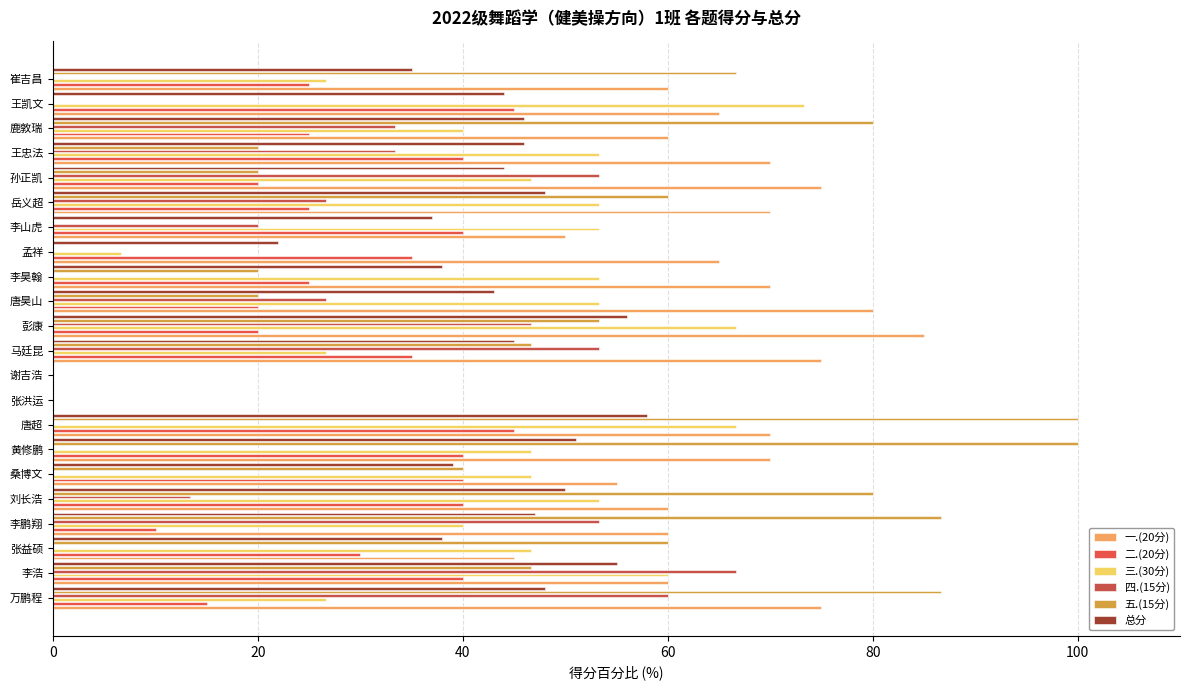

Rank the series by their maximum value, from lowest to highest.

二.(20分), 总分, 四.(15分), 三.(30分), 一.(20分), 五.(15分)